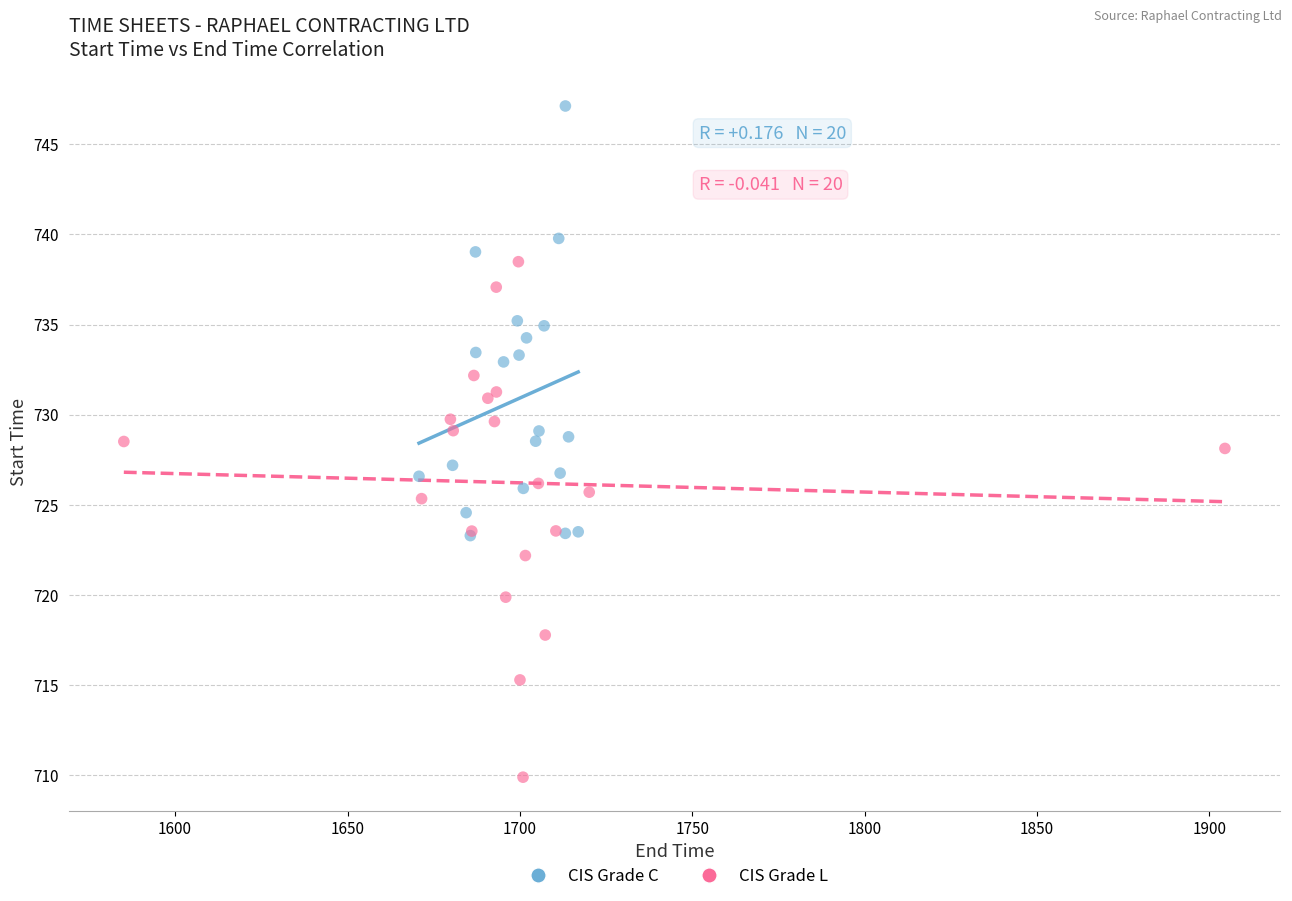

What are all the series names shown in the legend?

CIS Grade C, CIS Grade L